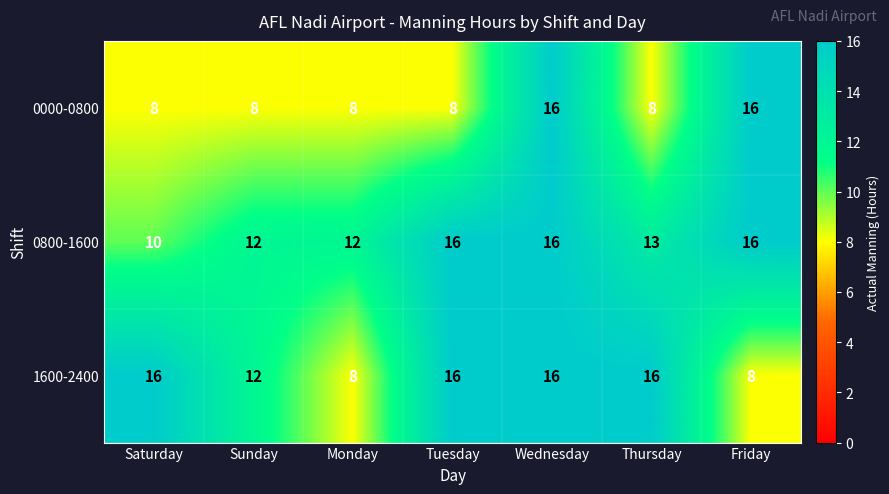

What is the difference between the 0000-0800 values at Thursday and Friday?

8